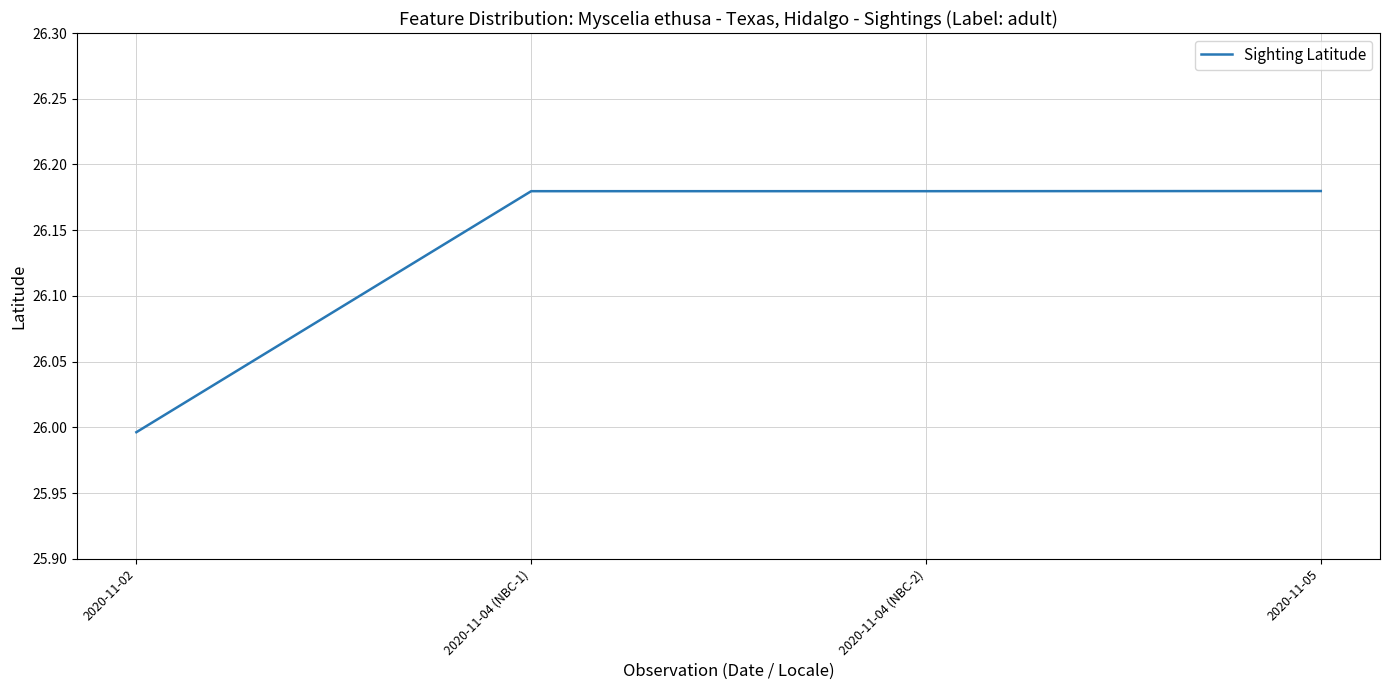

How many lines are shown in the chart?

1